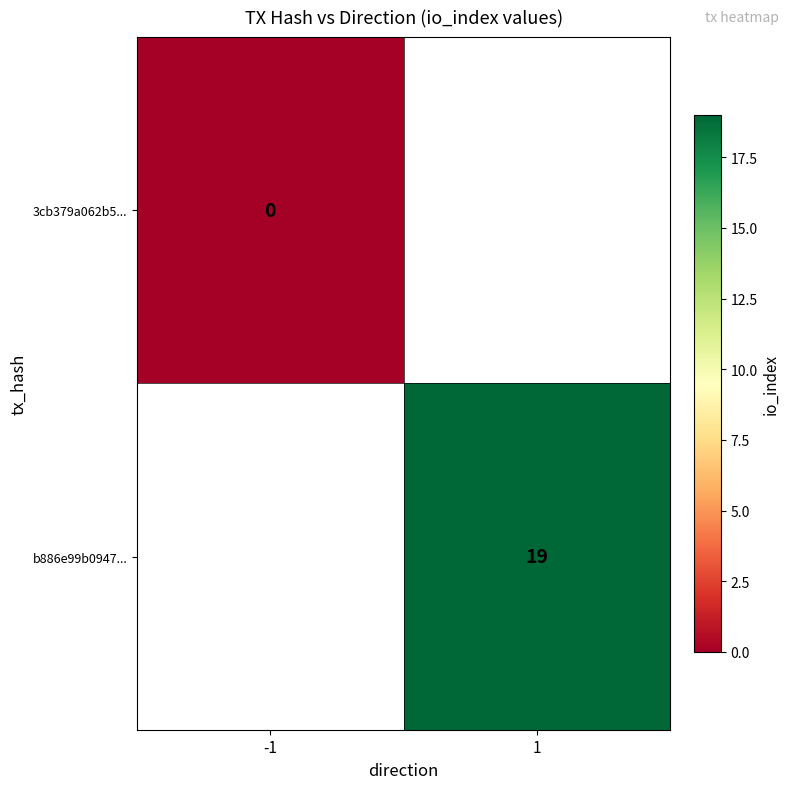

The value of 3cb379a062b5... at -1 is 0.0. True or false?

True